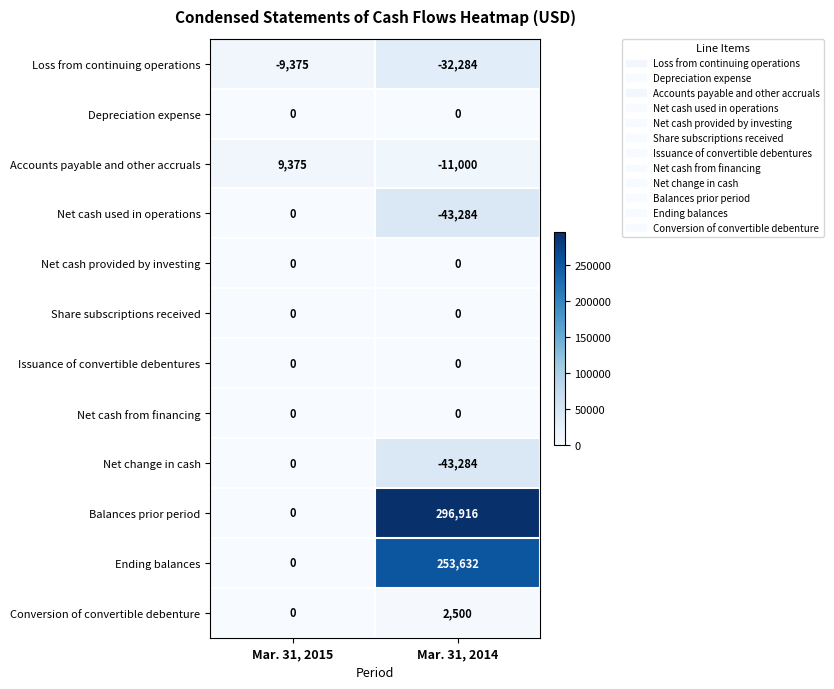

Which series changed the most between Mar. 31, 2015 and Mar. 31, 2014?

Balances prior period